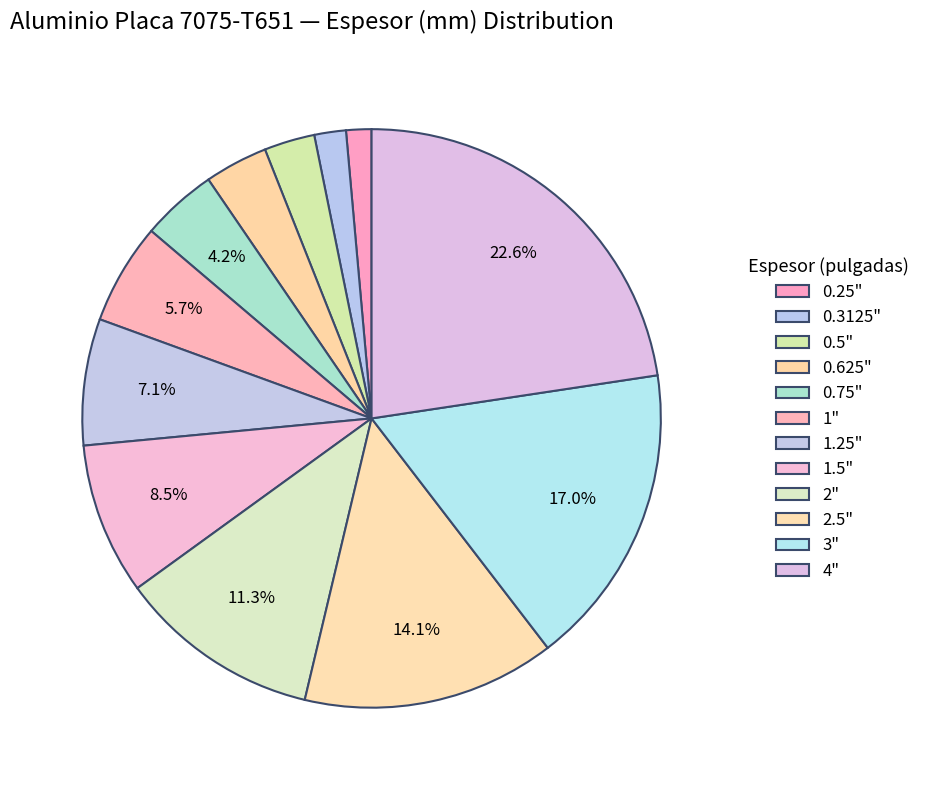

What is the change in value from 1.5" to 3"?

+38.1